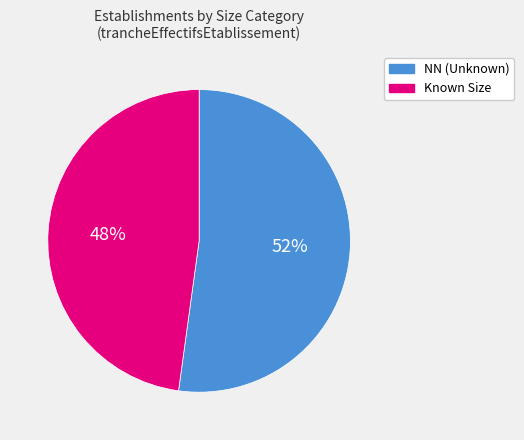

To the nearest percent, what is the average slice percentage?

50%